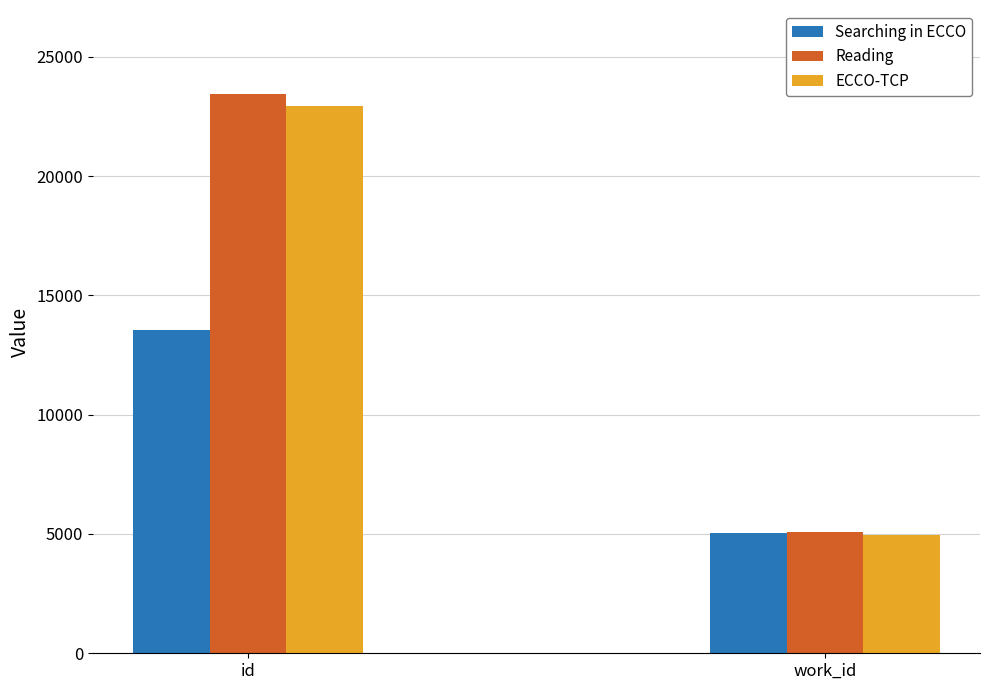

What is the label of the 2nd bar from the right?

id